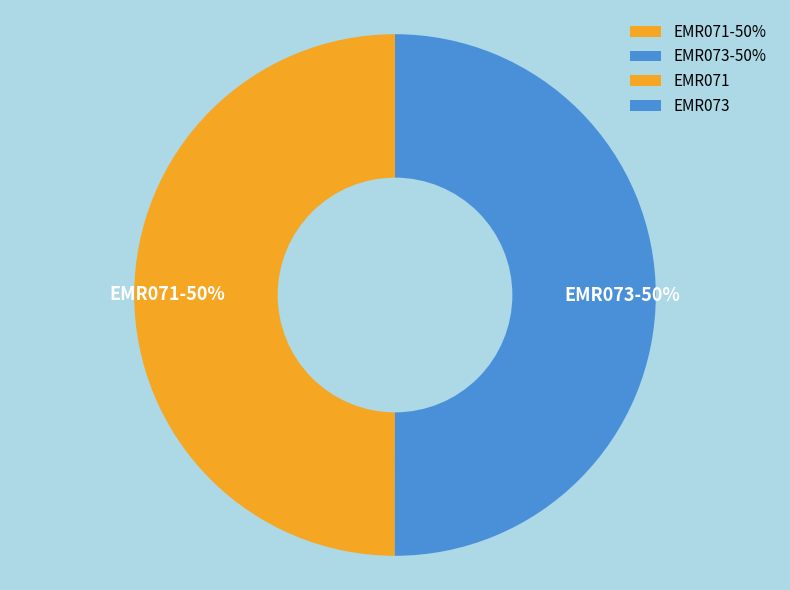

To the nearest percent, what is the average slice percentage?

50%